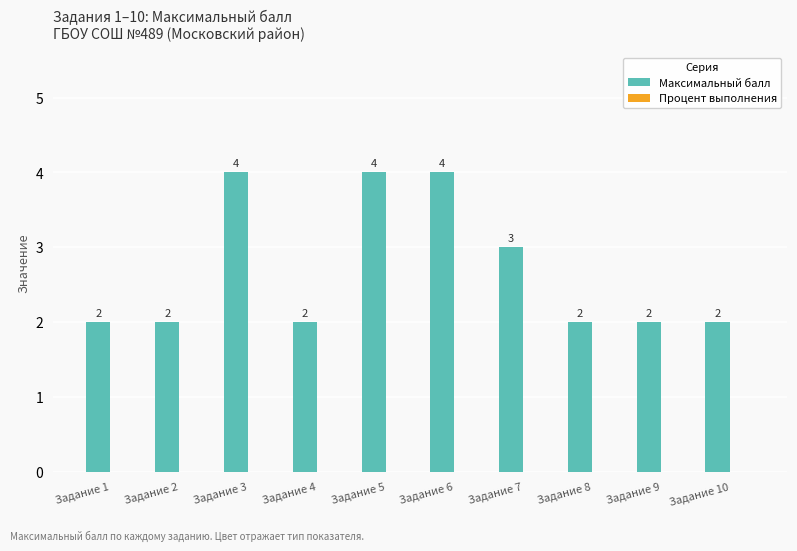

Which has a higher value, Задание 2 or Задание 7?

Задание 7